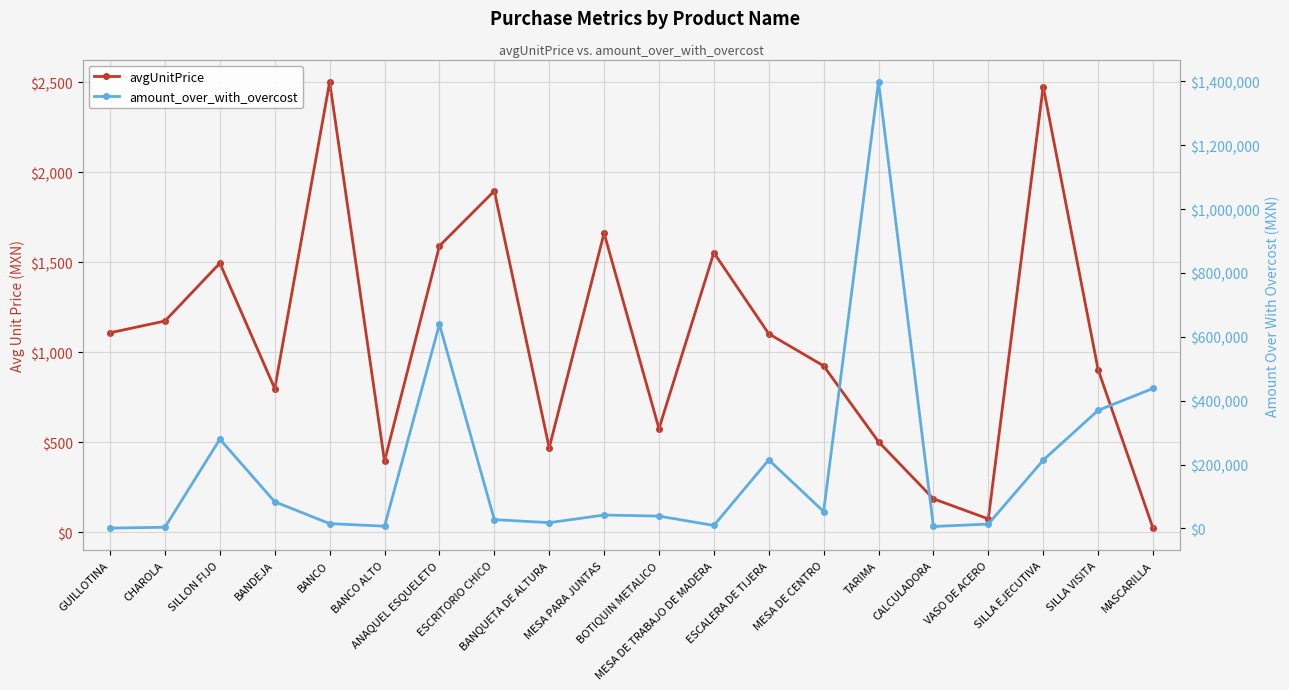

How many data points does each series have?

20